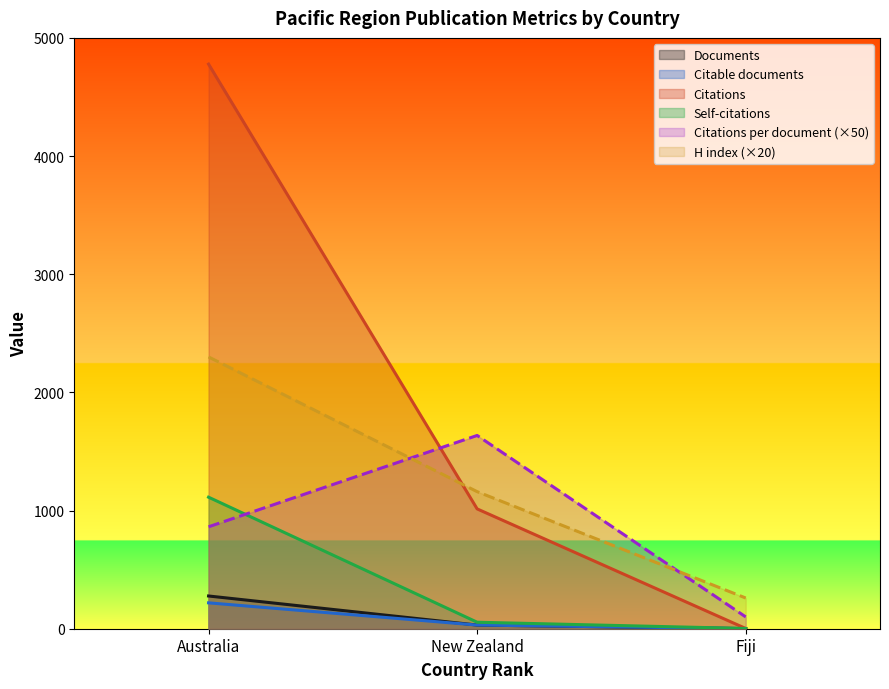

Between New Zealand and Fiji, which is larger?

New Zealand